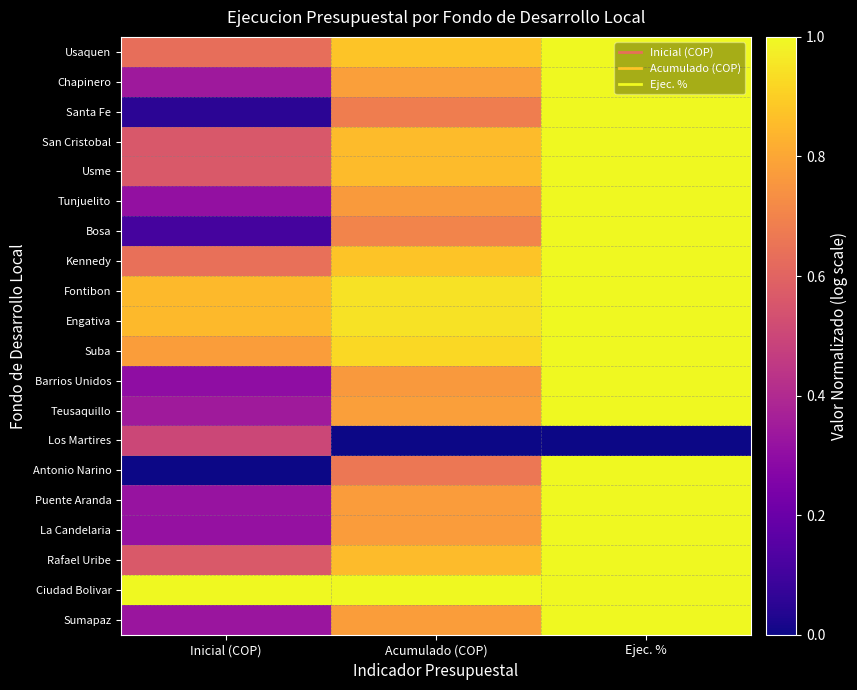

Reading left to right, list all the values displayed in this chart.

Usaquen: Inicial (COP)=0.6	Acumulado (COP)=0.9	Ejec. %=1.0
Chapinero: Inicial (COP)=0.3	Acumulado (COP)=0.8	Ejec. %=1.0
Santa Fe: Inicial (COP)=0.1	Acumulado (COP)=0.7	Ejec. %=1.0
San Cristobal: Inicial (COP)=0.6	Acumulado (COP)=0.9	Ejec. %=1.0
Usme: Inicial (COP)=0.6	Acumulado (COP)=0.9	Ejec. %=1.0
Tunjuelito: Inicial (COP)=0.3	Acumulado (COP)=0.8	Ejec. %=1.0
Bosa: Inicial (COP)=0.1	Acumulado (COP)=0.7	Ejec. %=1.0
Kennedy: Inicial (COP)=0.6	Acumulado (COP)=0.9	Ejec. %=1.0
Fontibon: Inicial (COP)=0.8	Acumulado (COP)=0.9	Ejec. %=1.0
Engativa: Inicial (COP)=0.8	Acumulado (COP)=0.9	Ejec. %=1.0
Suba: Inicial (COP)=0.8	Acumulado (COP)=0.9	Ejec. %=1.0
Barrios Unidos: Inicial (COP)=0.3	Acumulado (COP)=0.8	Ejec. %=1.0
Teusaquillo: Inicial (COP)=0.3	Acumulado (COP)=0.8	Ejec. %=1.0
Los Martires: Inicial (COP)=0.5	Acumulado (COP)=0.0	Ejec. %=0.0
Antonio Narino: Inicial (COP)=0.0	Acumulado (COP)=0.7	Ejec. %=1.0
Puente Aranda: Inicial (COP)=0.3	Acumulado (COP)=0.8	Ejec. %=1.0
La Candelaria: Inicial (COP)=0.3	Acumulado (COP)=0.8	Ejec. %=1.0
Rafael Uribe: Inicial (COP)=0.6	Acumulado (COP)=0.9	Ejec. %=1.0
Ciudad Bolivar: Inicial (COP)=1.0	Acumulado (COP)=1.0	Ejec. %=1.0
Sumapaz: Inicial (COP)=0.3	Acumulado (COP)=0.8	Ejec. %=1.0